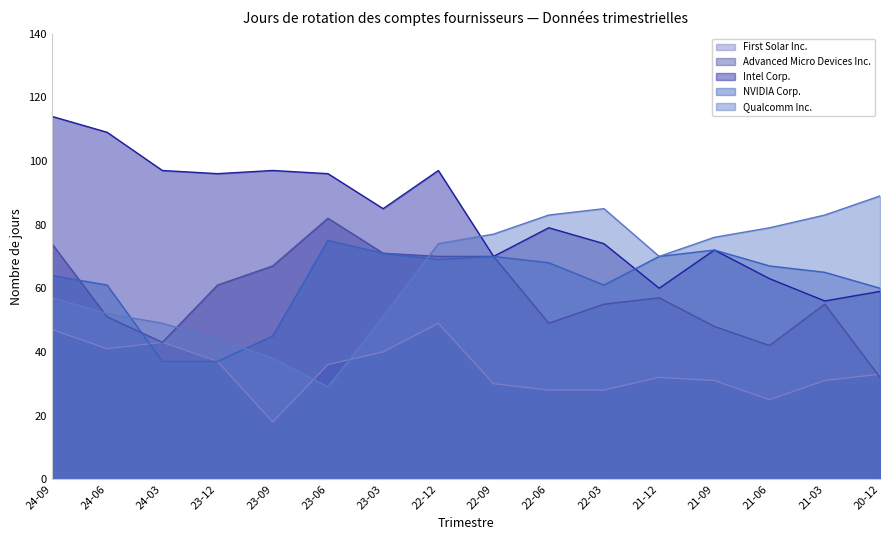

Which series has the largest total across all categories?

Intel Corp.